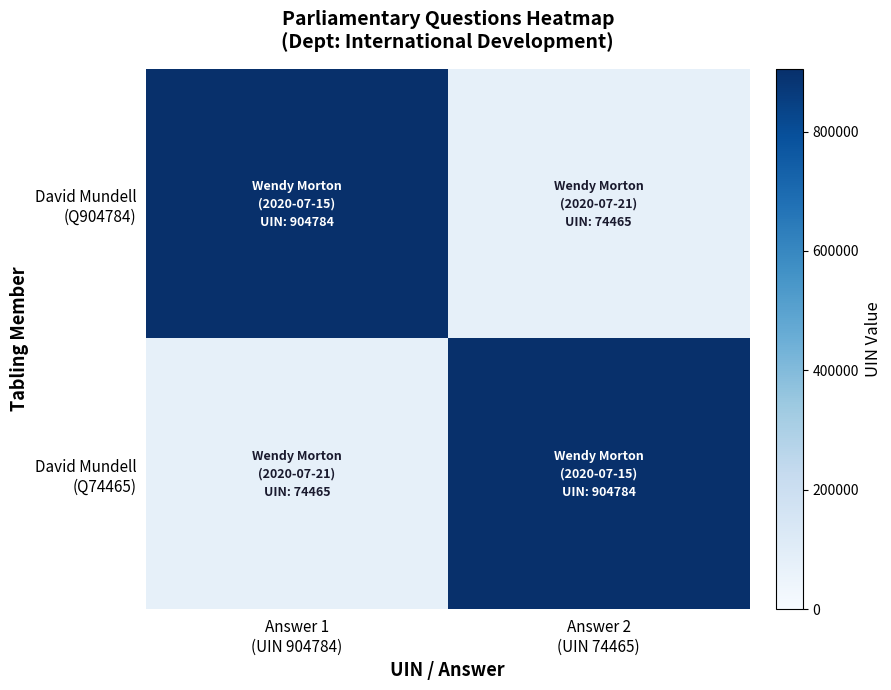

How many distinct data groups are displayed?

2